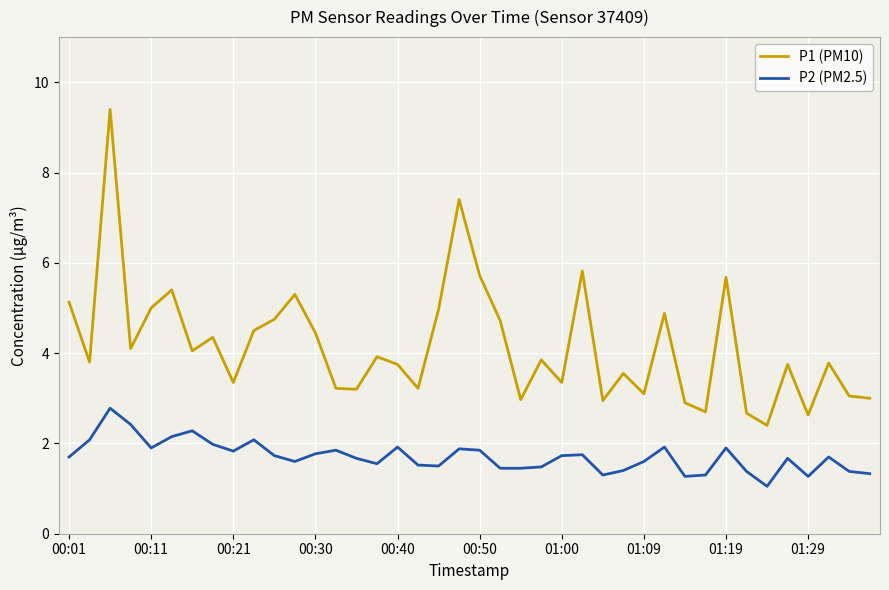

What is the highest value of the P2 (PM2.5) series?

2.8